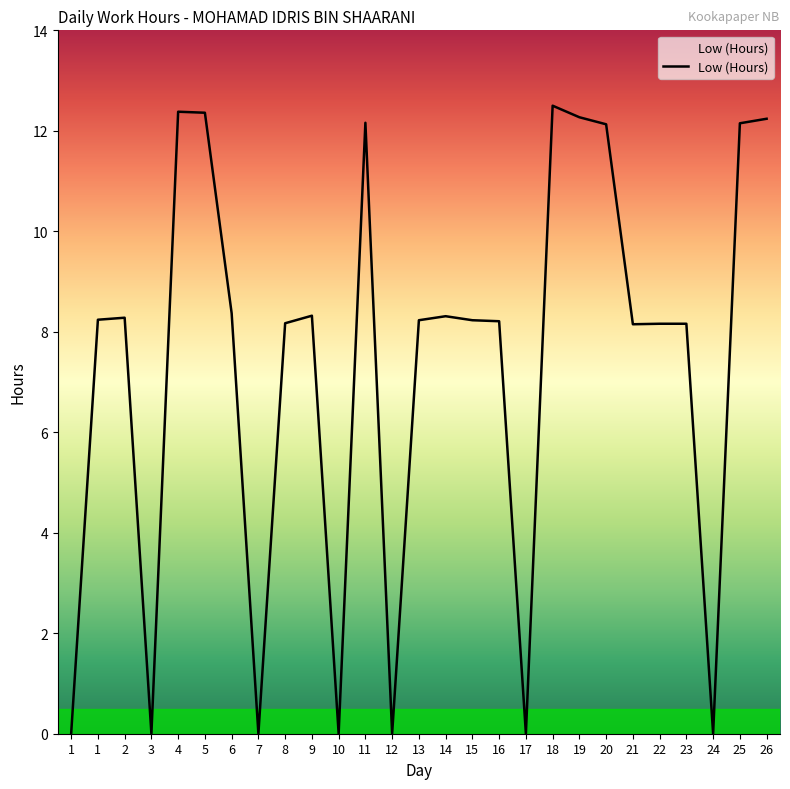

Rank the categories by value from lowest to highest.

1, 3, 7, 10, 12, 17, 24, 21, 22, 23, 8, 16, 13, 15, 1, 2, 14, 9, 6, 20, 25, 11, 26, 19, 5, 4, 18